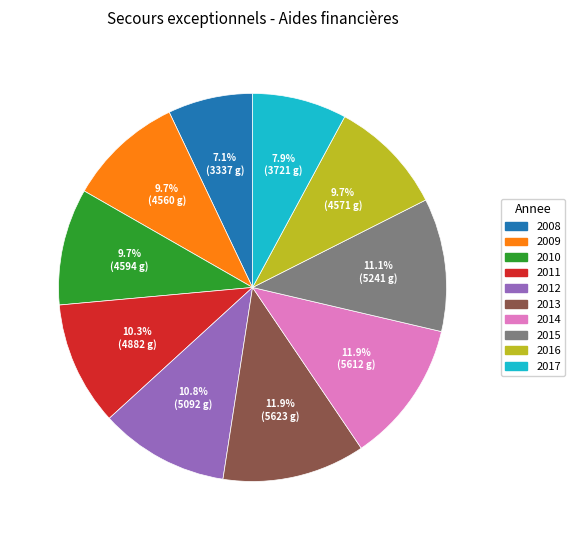

To the nearest percent, what is the combined percentage of 2009 and 2010?

19%